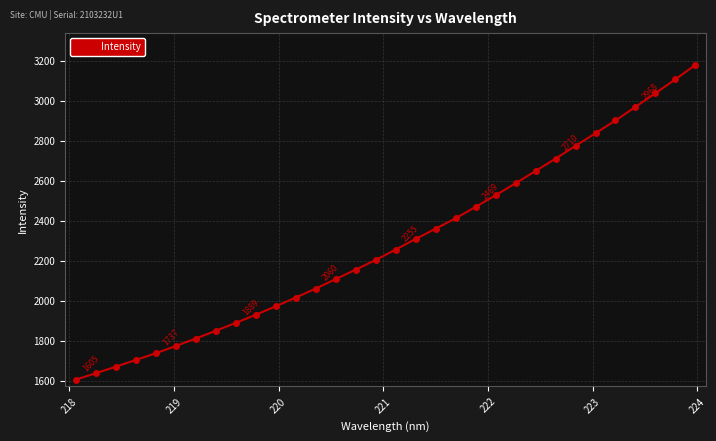

True or false: the data has more than 2 interior local peaks.

False